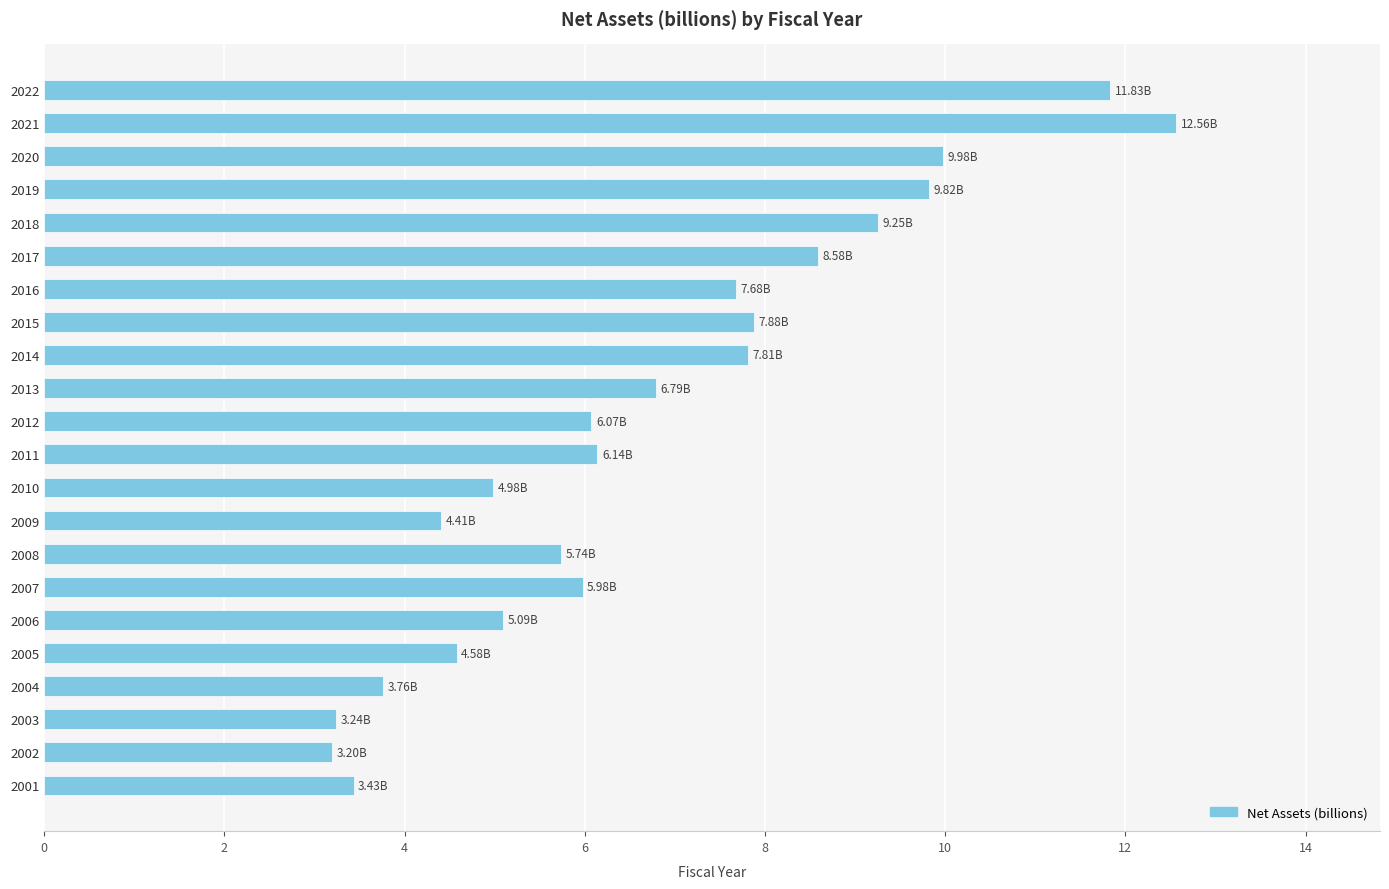

What is the minimum value shown in the chart?

3.2